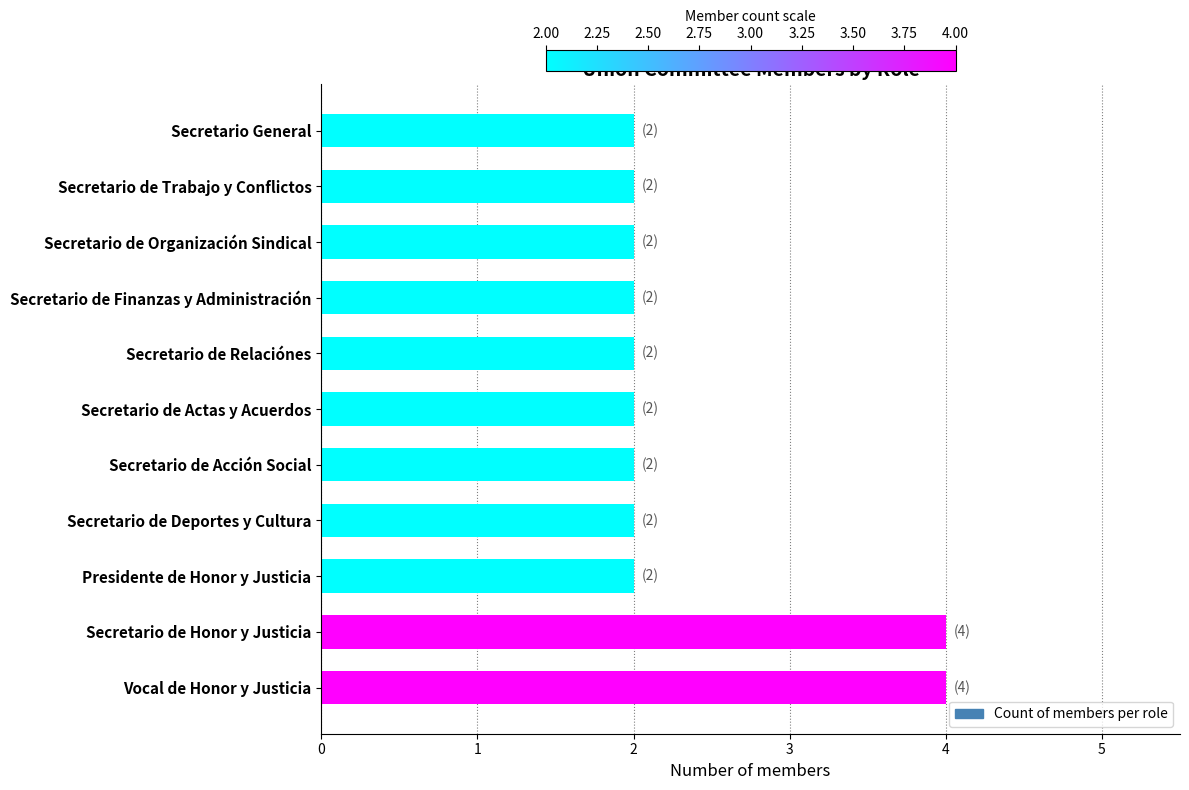

Does the chart contain any negative values?

No